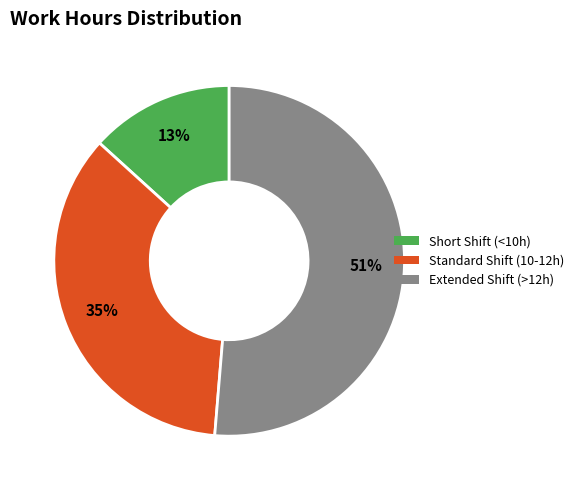

To the nearest percent, what portion does Short Shift (<10h) represent?

13%